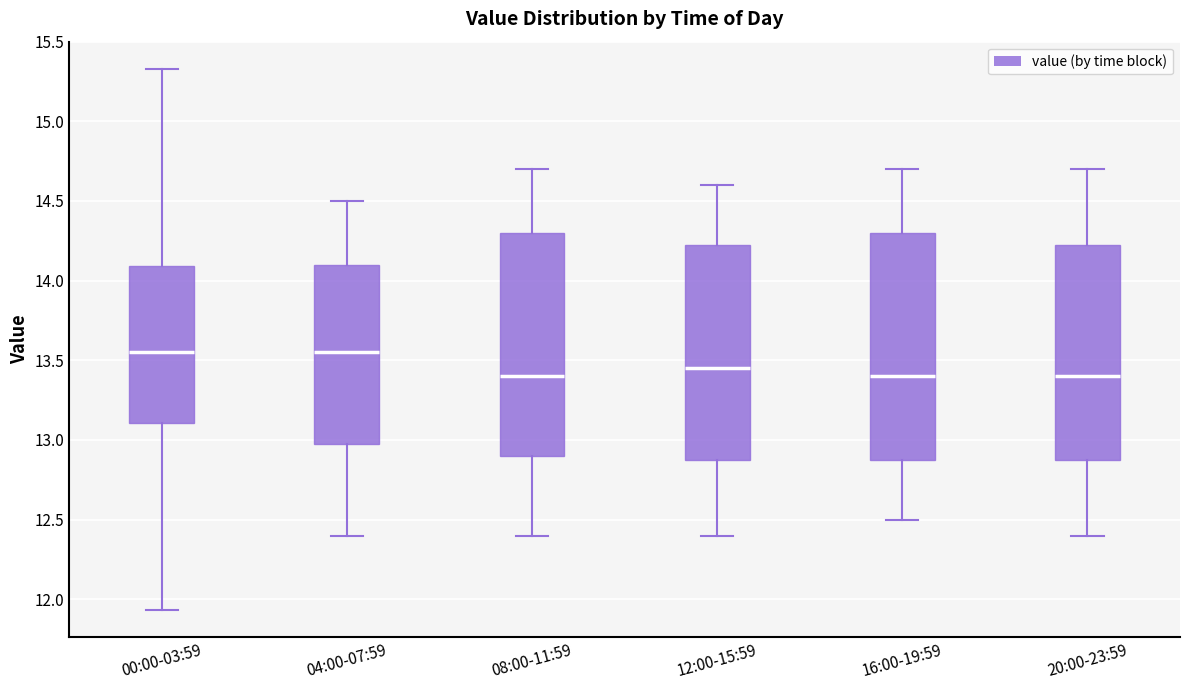

Reading left to right, read every box against the y-axis: the position of its median line, the range the box covers, and the ends of its whiskers. The values are not printed on the chart, so give them approximately, as read against the axis.

00:00-03:59: median 13.55, box 13.10 to 14.10, whiskers 11.95 to 15.35
04:00-07:59: median 13.55, box 13.00 to 14.10, whiskers 12.40 to 14.50
08:00-11:59: median 13.40, box 12.90 to 14.30, whiskers 12.40 to 14.70
12:00-15:59: median 13.45, box 12.90 to 14.25, whiskers 12.40 to 14.60
16:00-19:59: median 13.40, box 12.90 to 14.30, whiskers 12.50 to 14.70
20:00-23:59: median 13.40, box 12.90 to 14.25, whiskers 12.40 to 14.70